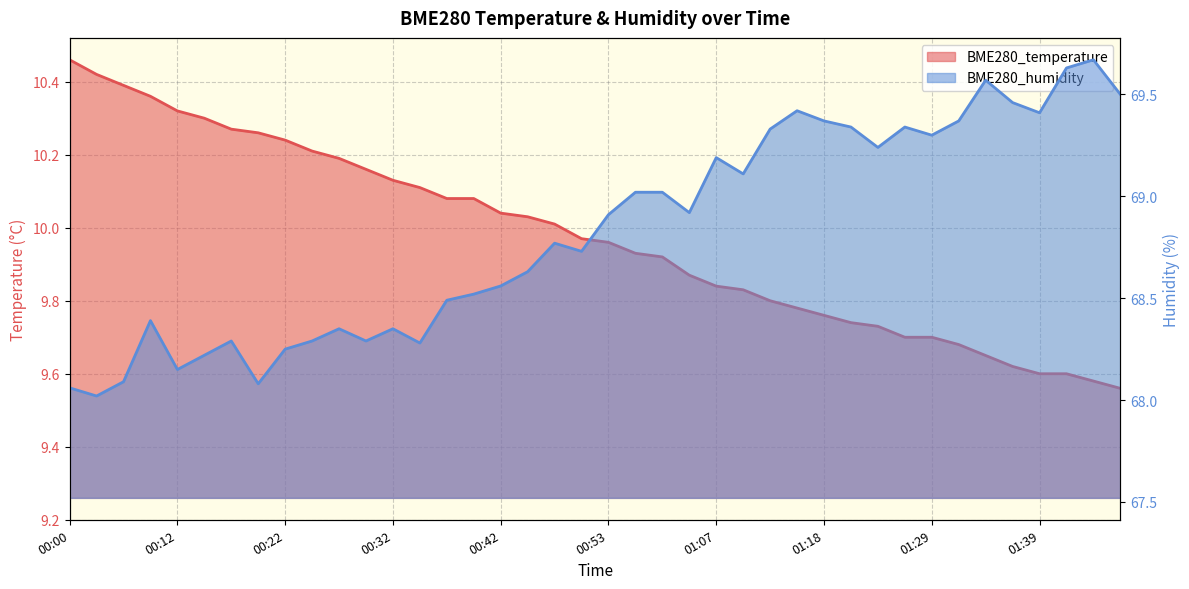

What is the difference between the BME280_humidity values at 00:24 and 01:13?

1.0